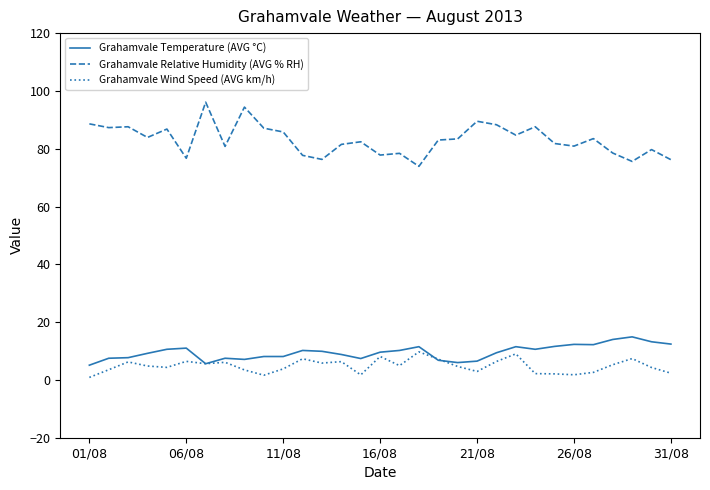

Which series has the largest total across all categories?

Grahamvale Relative Humidity (AVG % RH)